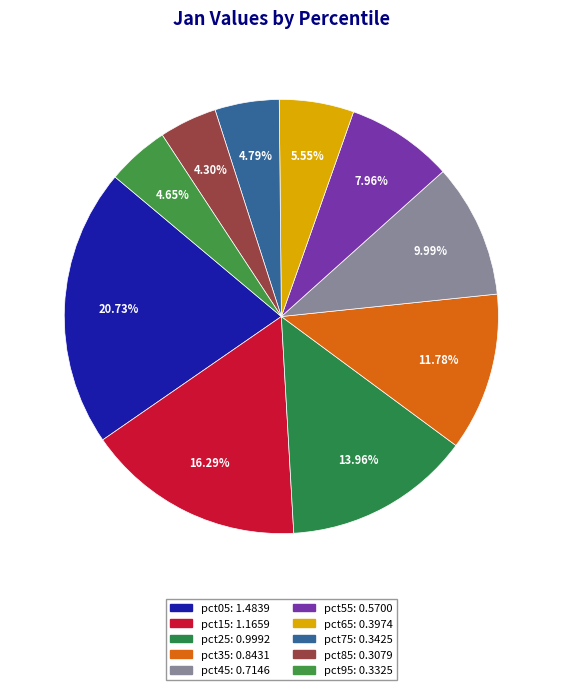

Between pct95 and pct35, which is larger?

pct35